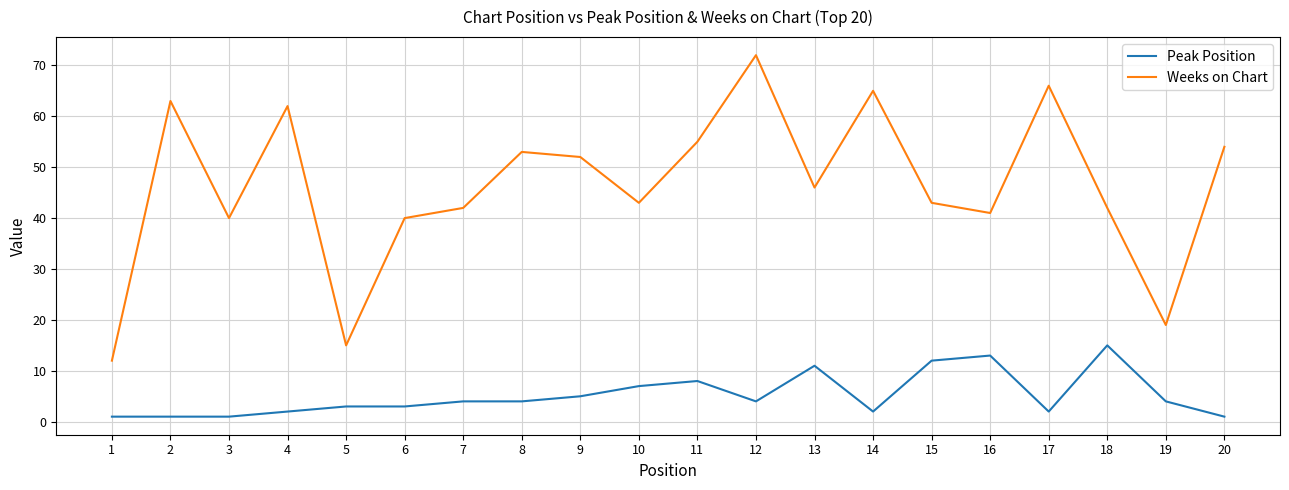

Rank the series by their maximum value, from lowest to highest.

Peak Position, Weeks on Chart